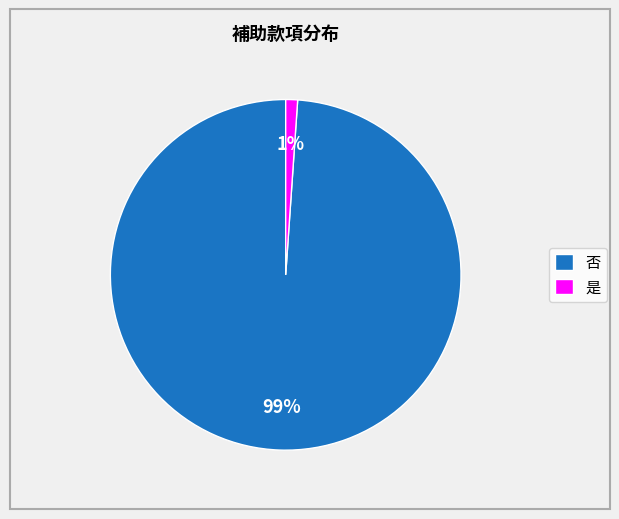

How many segments does this pie chart have?

2